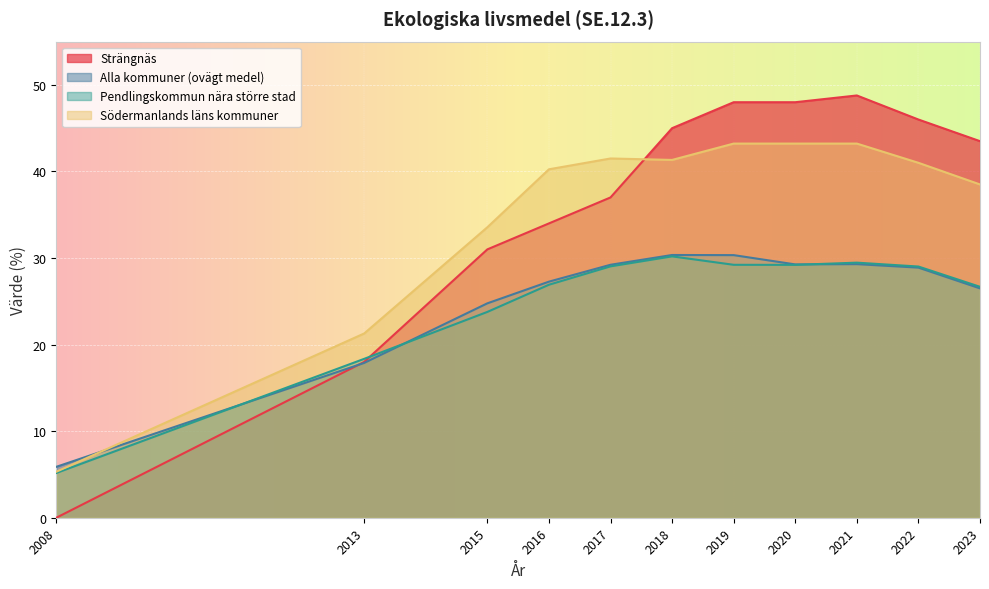

Where is the first local maximum for Pendlingskommun nära större stad?

2018